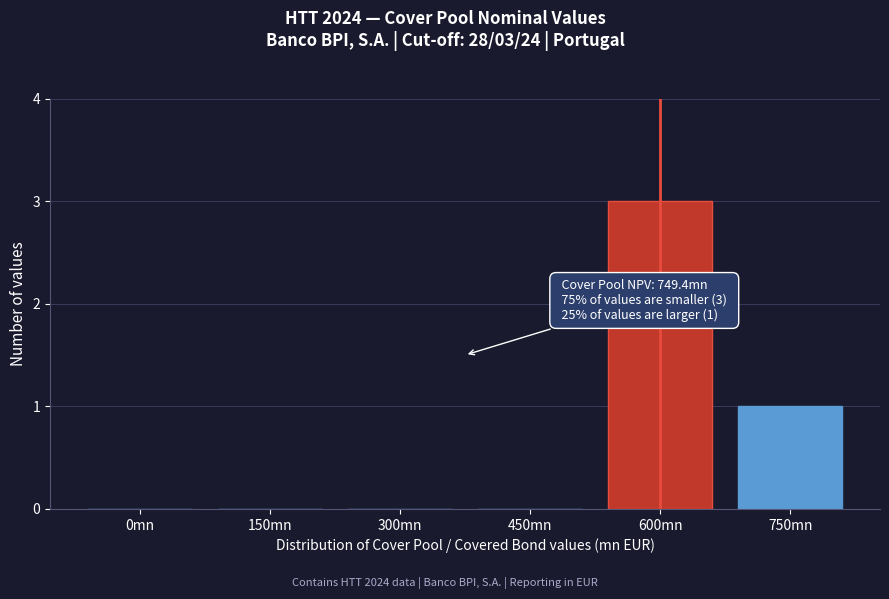

Reading left to right, list all the values displayed in this chart.

0mn=0	150mn=0	300mn=0	450mn=0	600mn=3	750mn=1